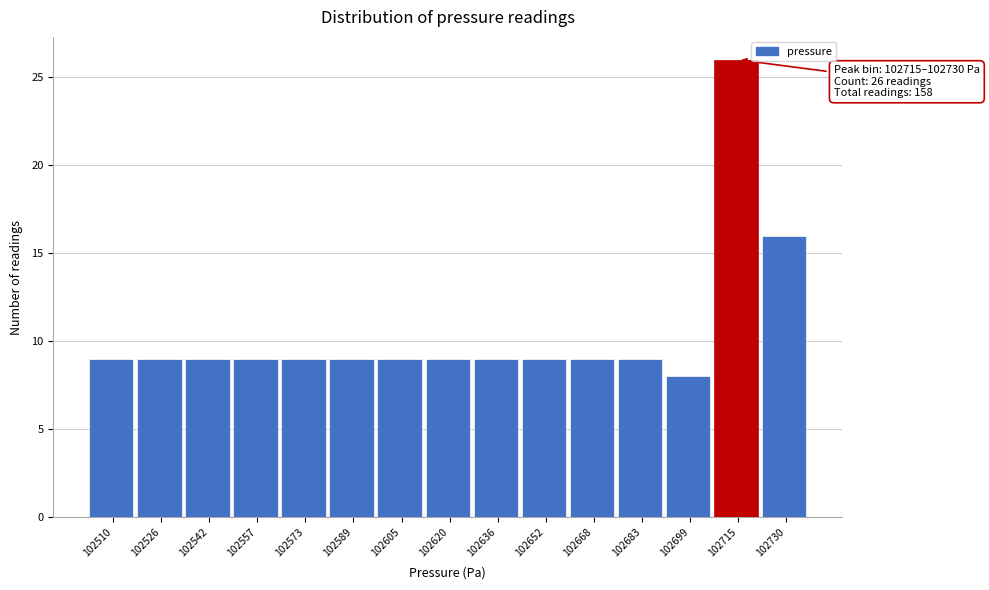

Reading right to left, list all the values displayed in this chart.

102730=16	102715=26	102699=8	102683=9	102668=9	102652=9	102636=9	102620=9	102605=9	102589=9	102573=9	102557=9	102542=9	102526=9	102510=9